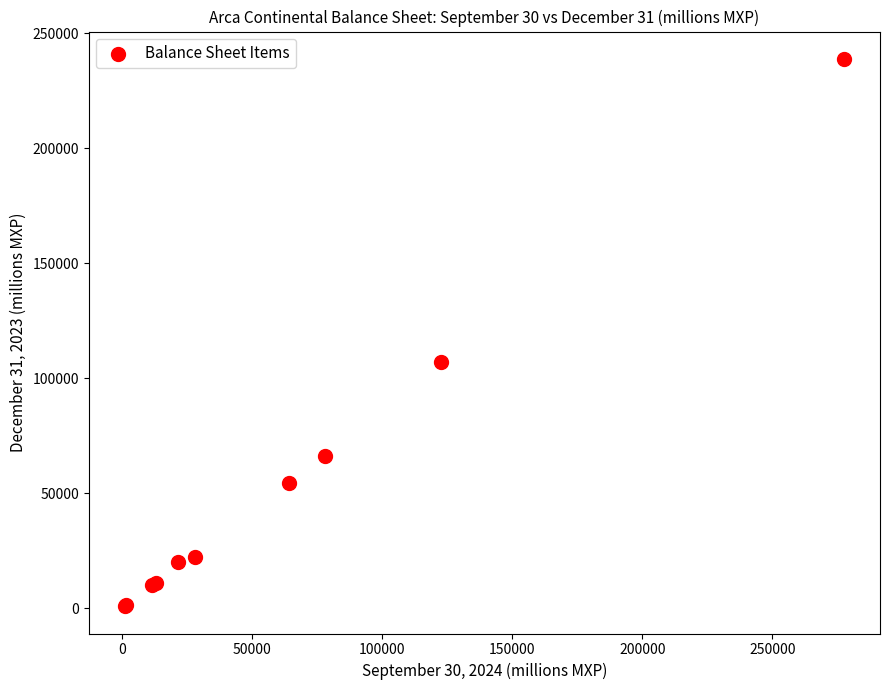

What Y value in the scatter plot is closest to 119926?

106938.0